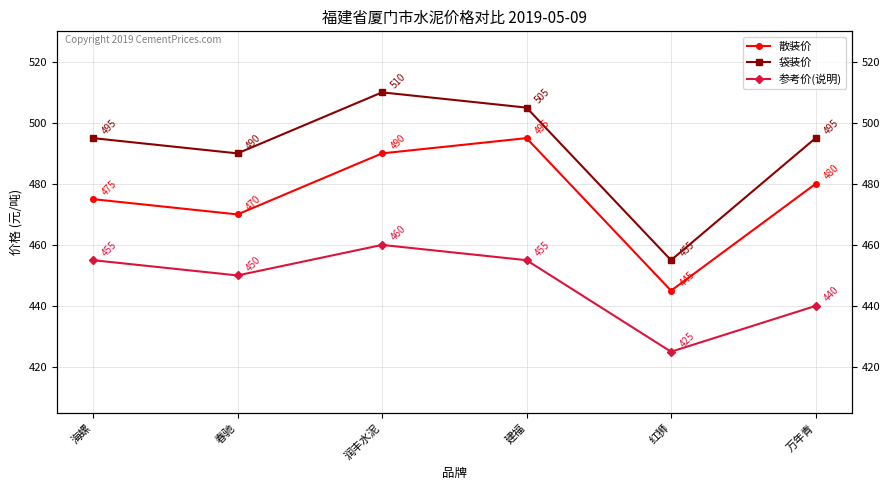

What is the total value across all series at 润丰水泥?

1460